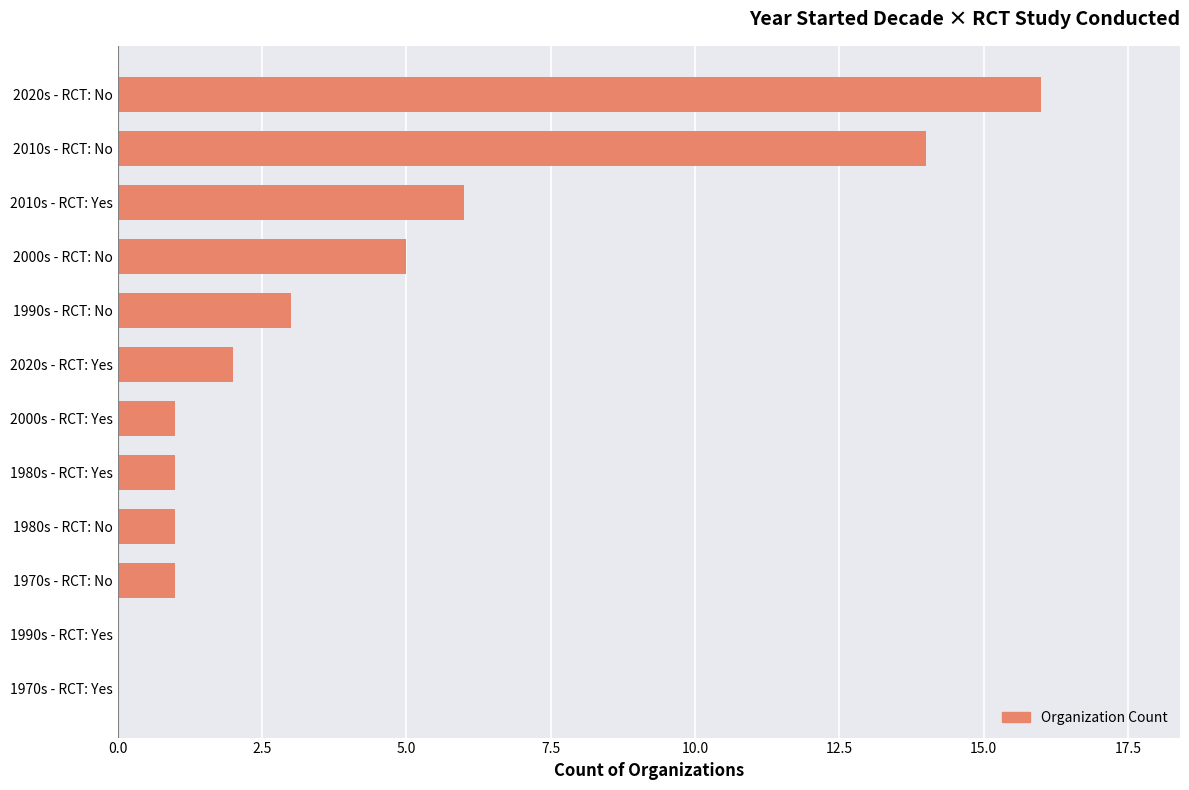

How many distinct data groups are displayed?

1